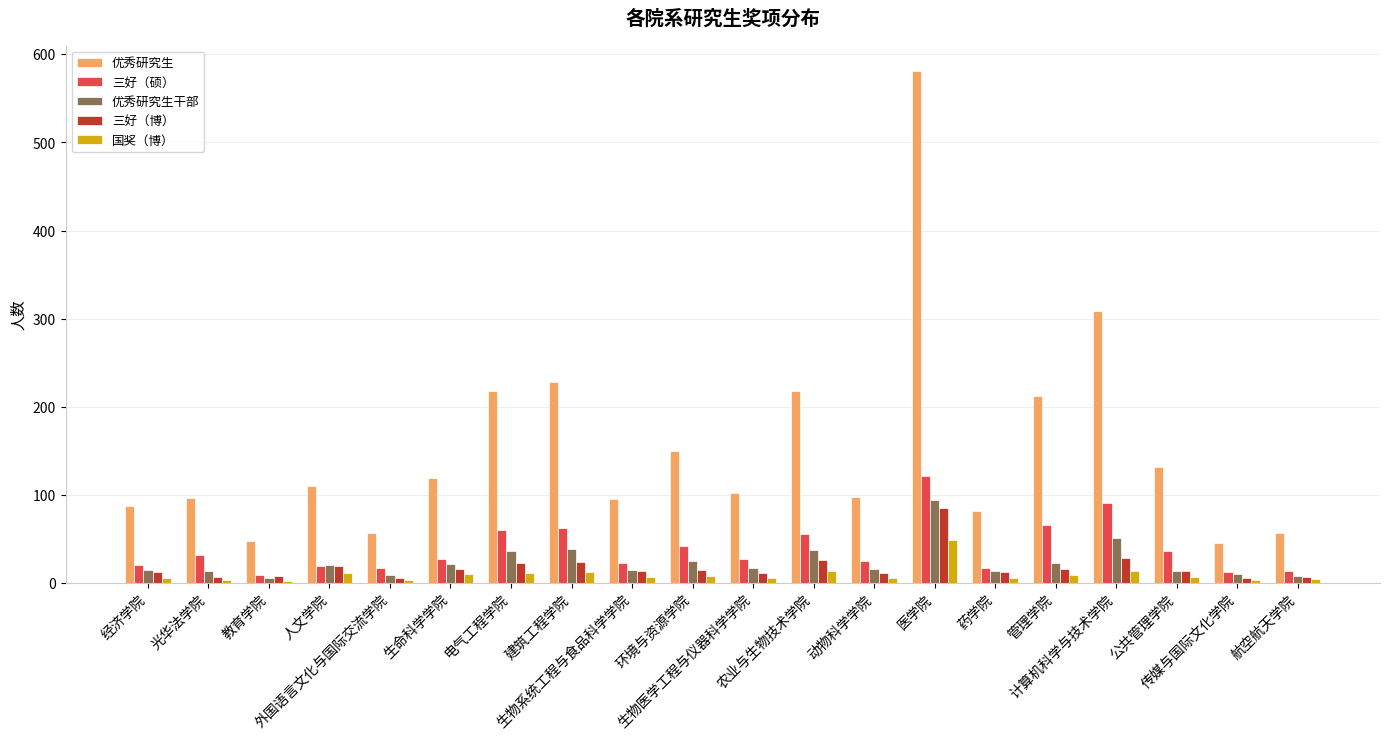

Where does the 三好（硕） series first go above 27?

光华法学院